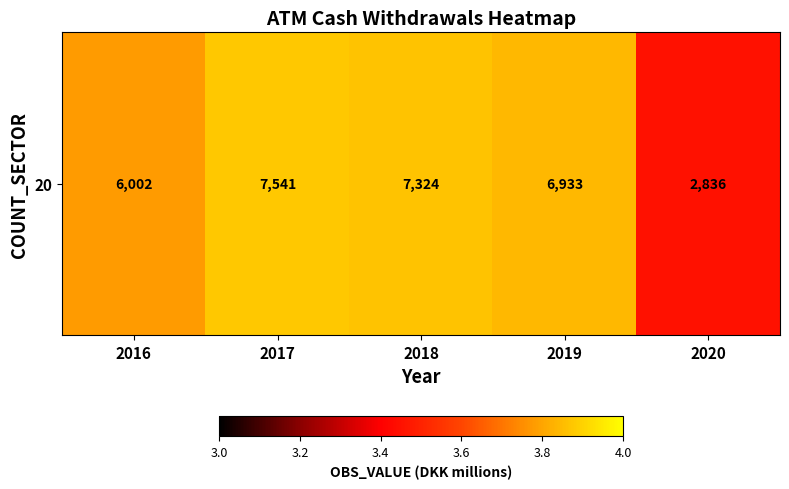

What is the sum of the values at 2020 and 2017?

7.3